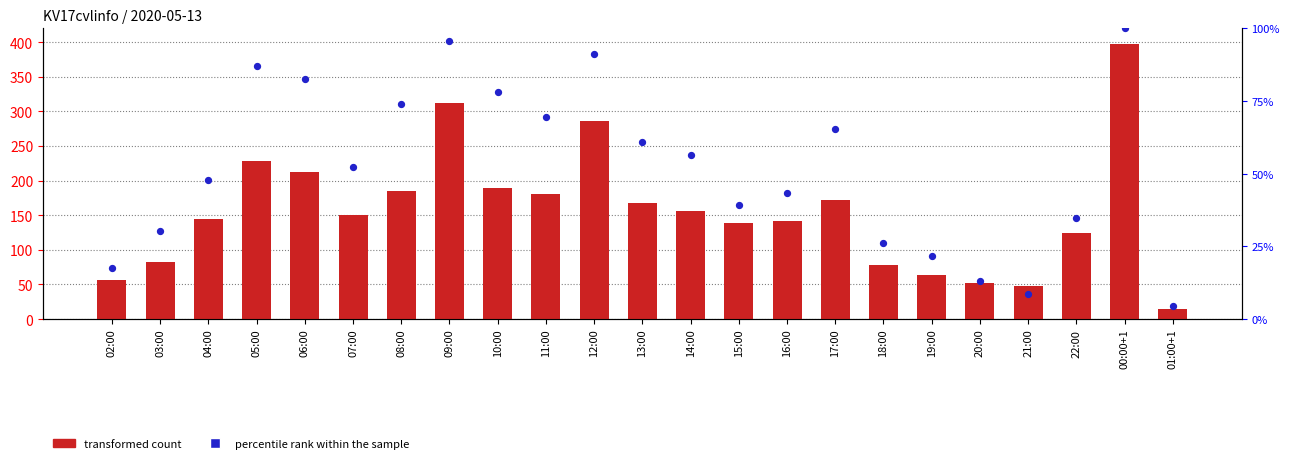

What is the total value across all series at 10:00?

267.3